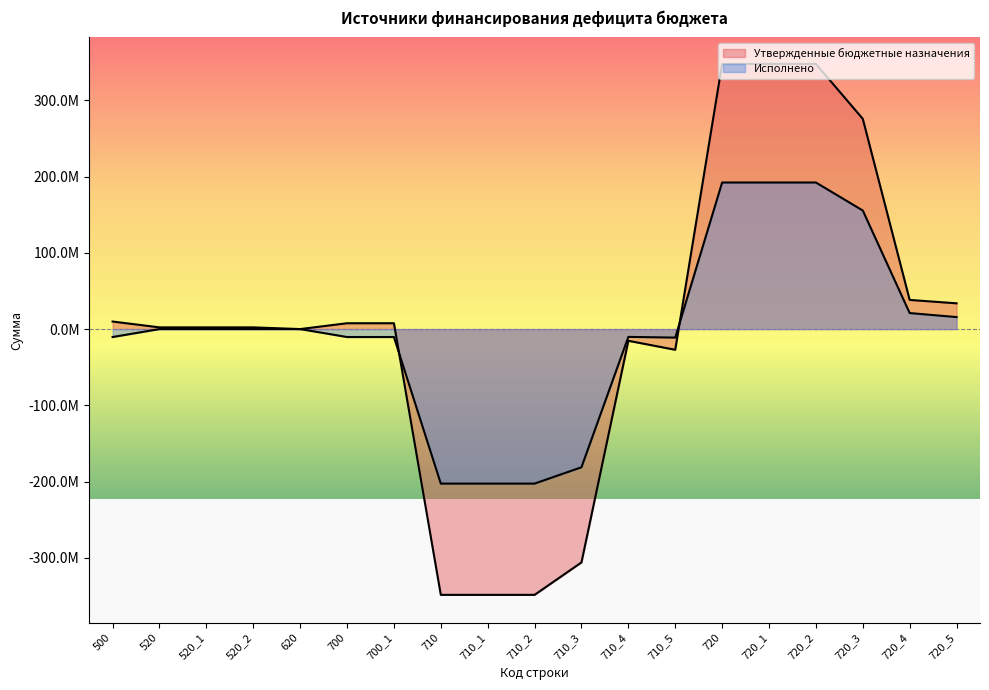

After their last crossing, which series has the higher values: Исполнено or Утвержденные бюджетные назначения?

Утвержденные бюджетные назначения